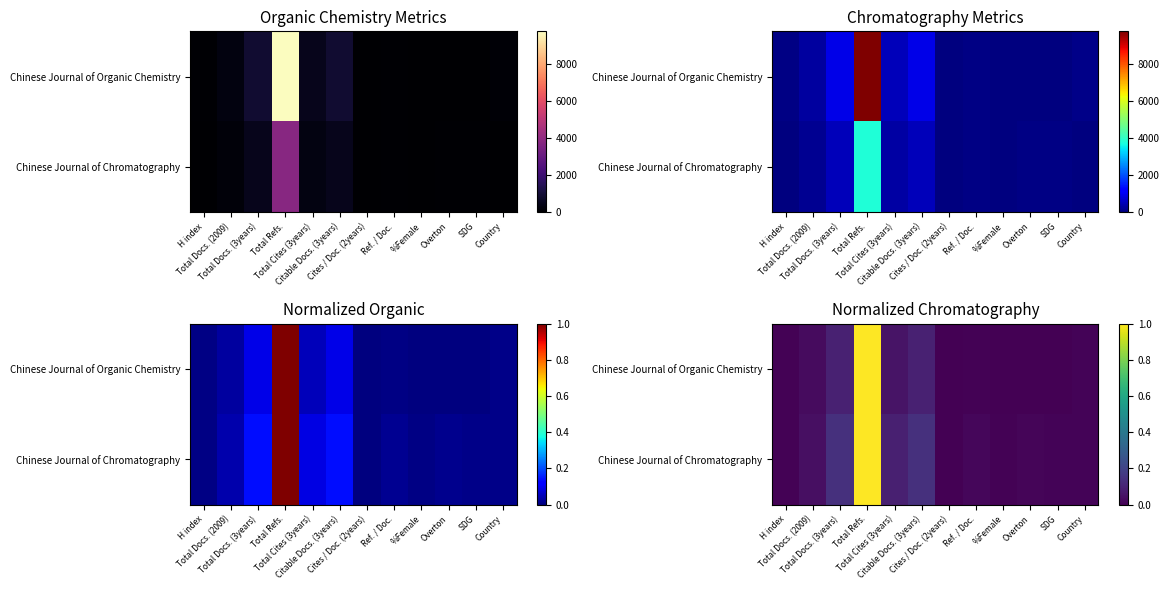

What value does the Chinese Journal of Chromatography series have at Total Cites (3years)?

0.1